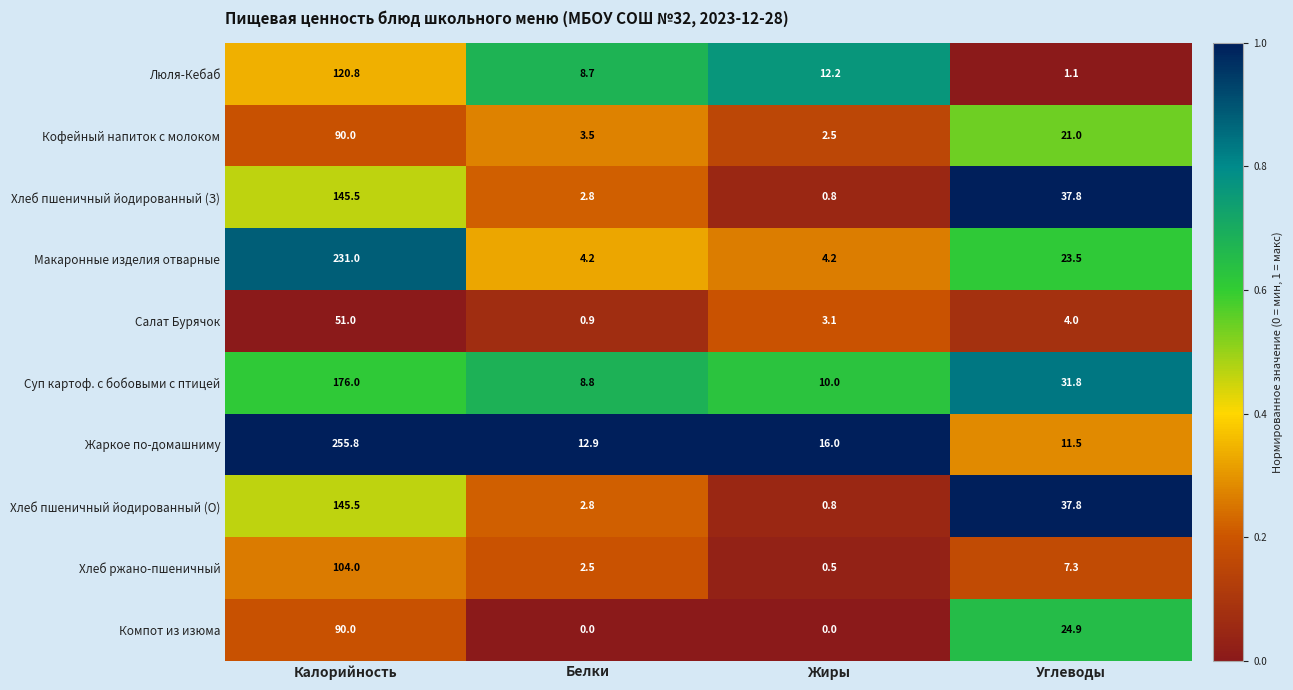

Is it true that Макаронные изделия отварные equals 4.2 at Жиры?

True